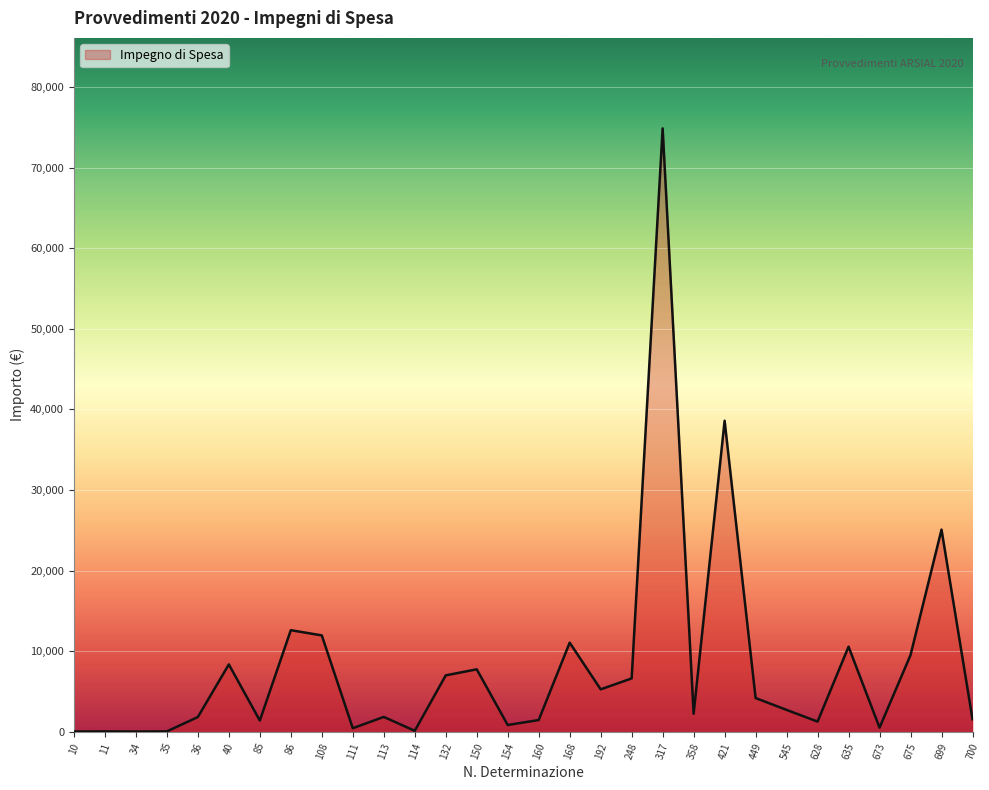

Approximately how many times larger is the value at 150 compared to 40?

0.9